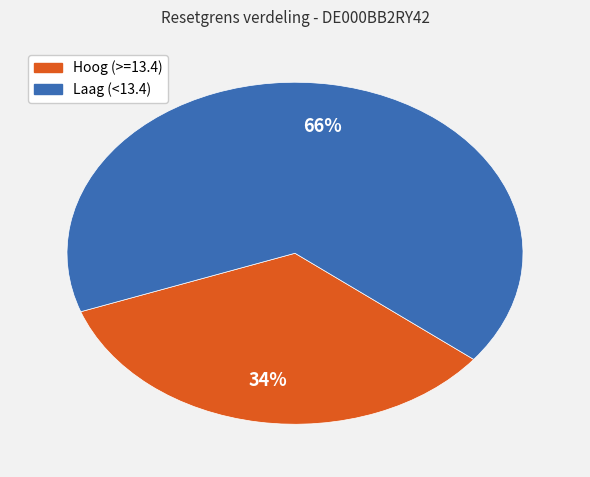

How many segments does this pie chart have?

2